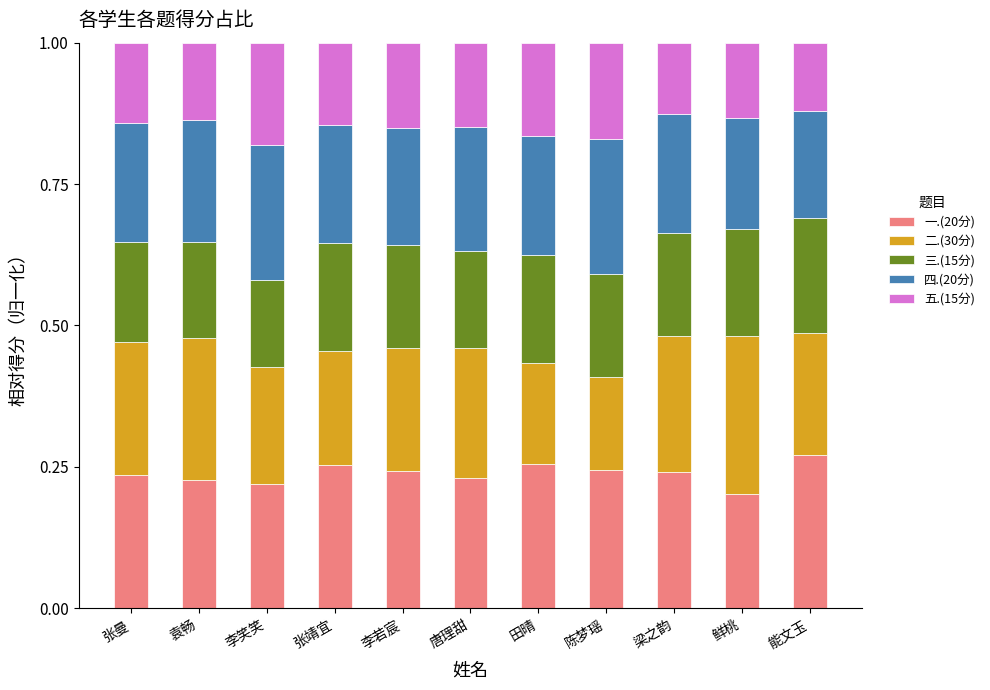

What is the sum of the 一.(20分) values at 张曼 and 陈梦瑶?

0.5